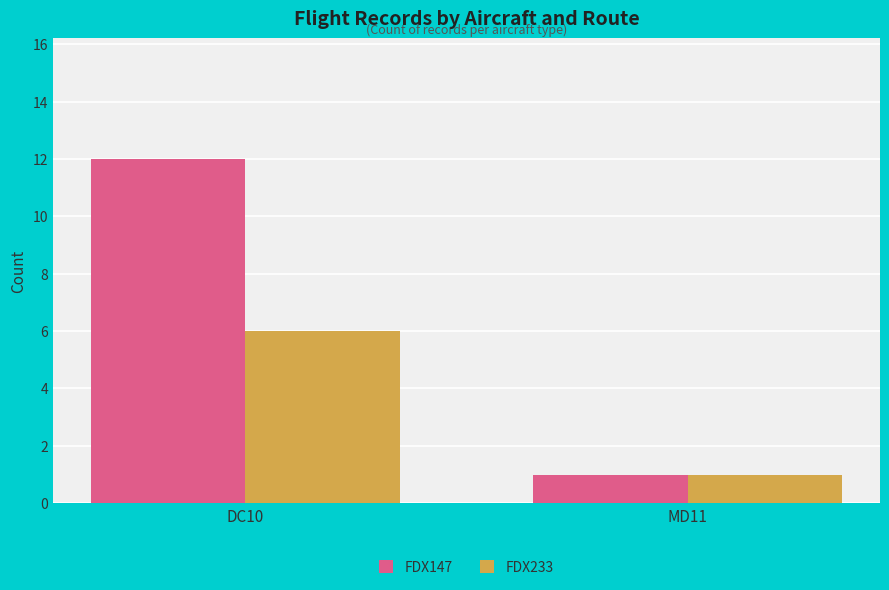

How many data points in FDX233 are less than 6?

1